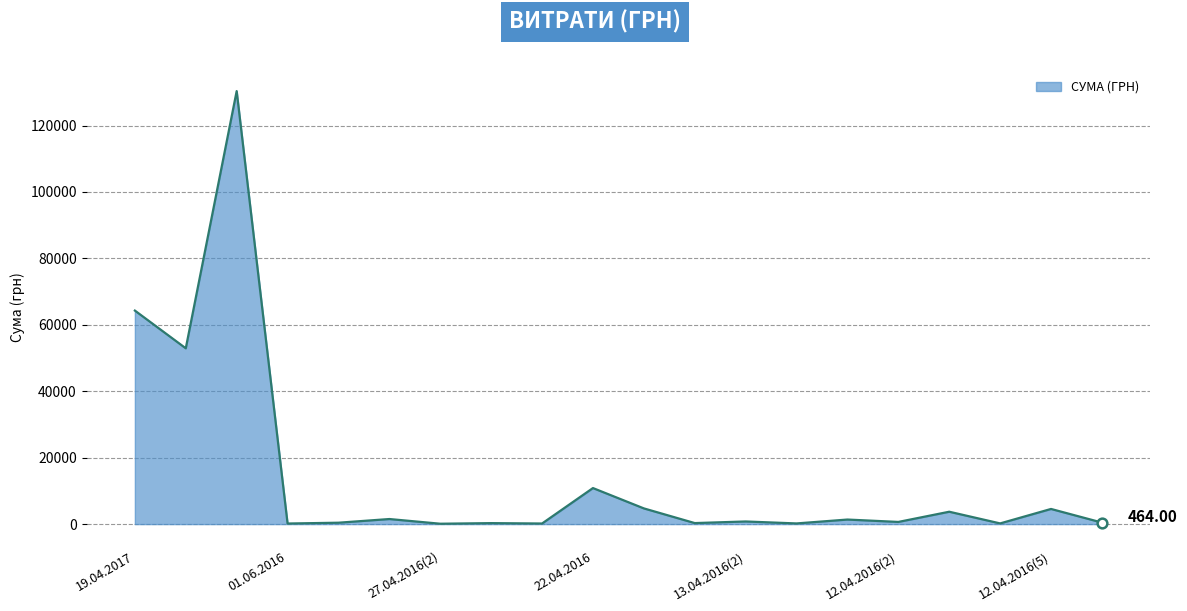

What is the label of the 1st point from the right?

11.04.2016